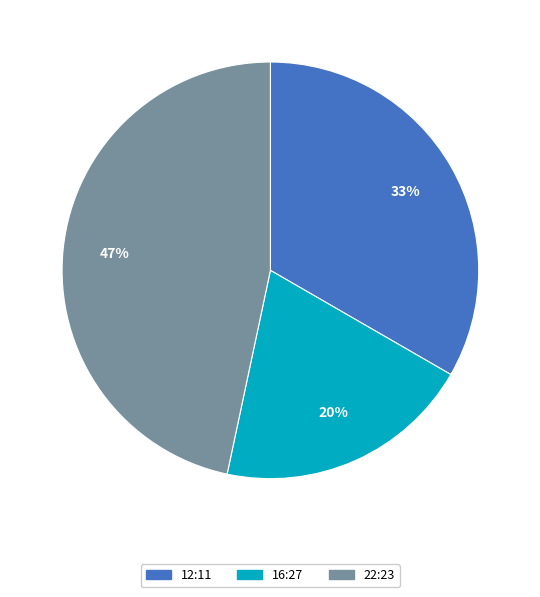

To the nearest percent, what is the difference between the largest and smallest slice percentages?

27%